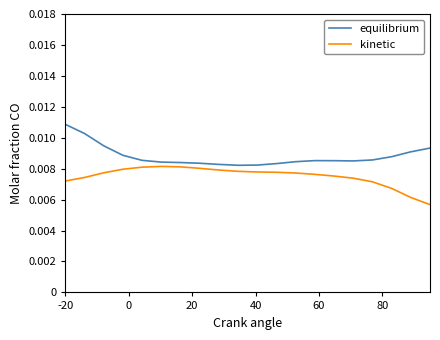

Does the chart display data point markers on the line(s)?

No